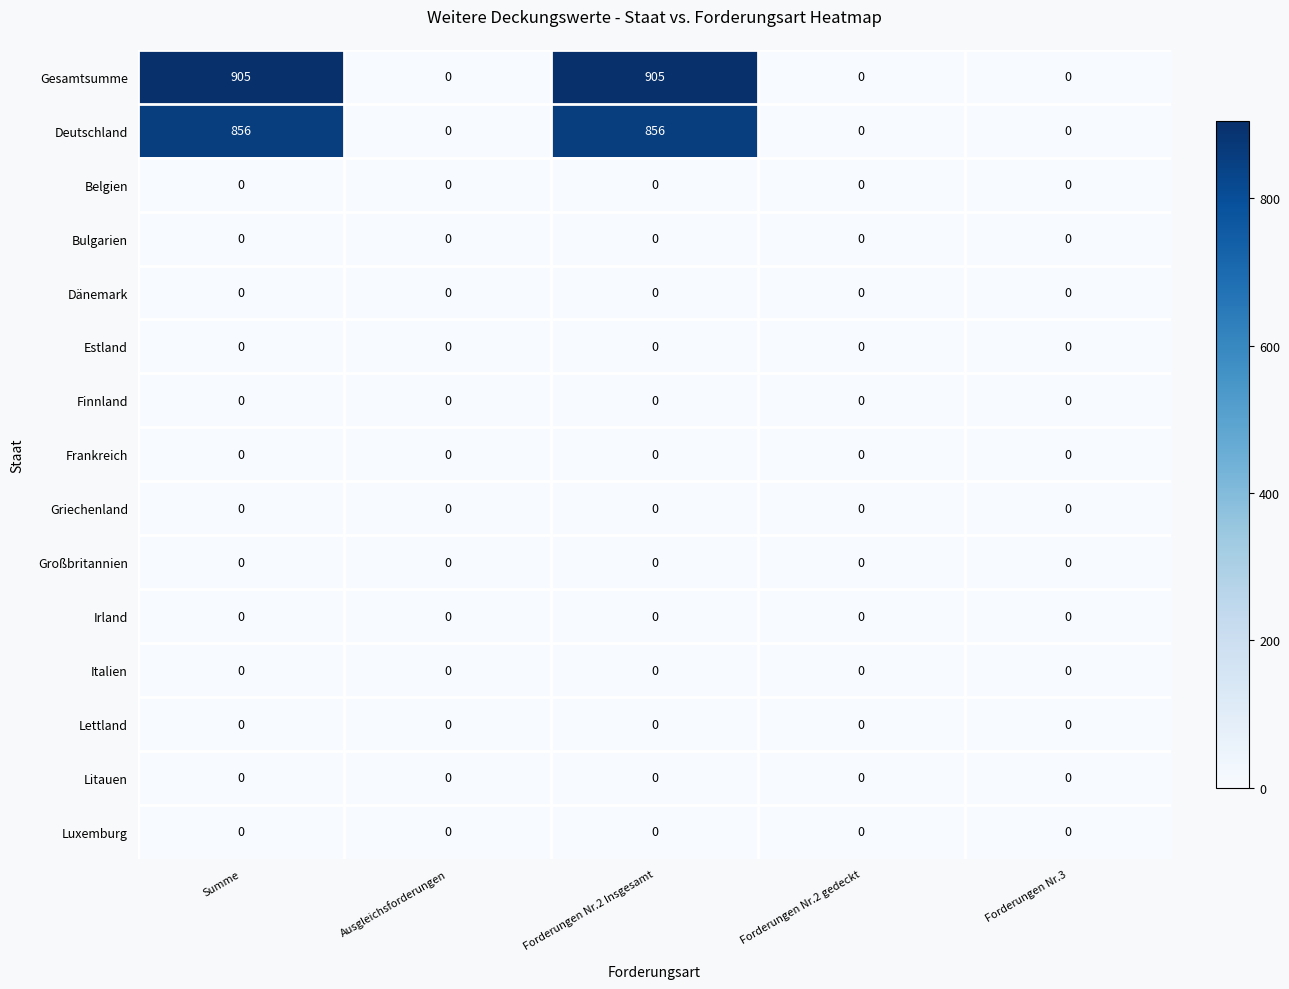

What is the total value across all series at Forderungen Nr.2 Insgesamt?

1761